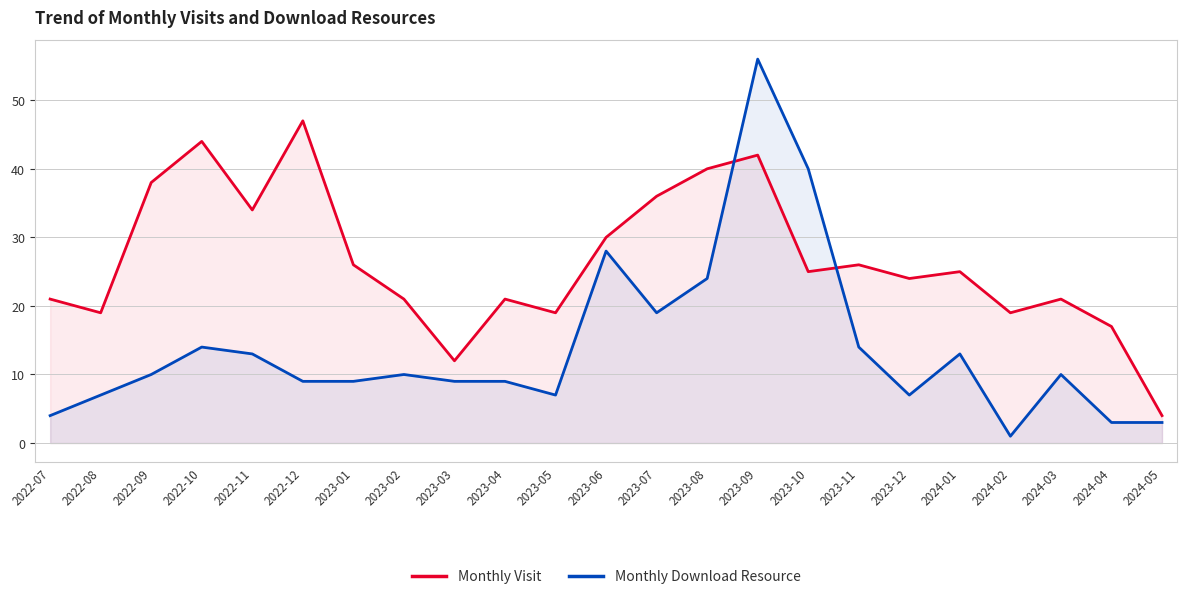

Which series changed the most between 2022-07 and 2023-05?

Monthly Download Resource